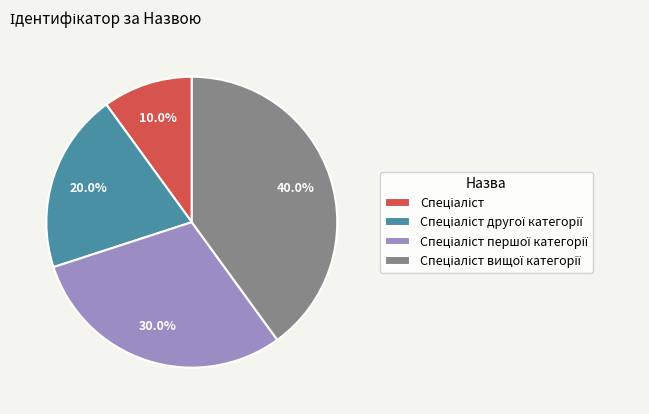

Is there a majority slice in this chart?

No